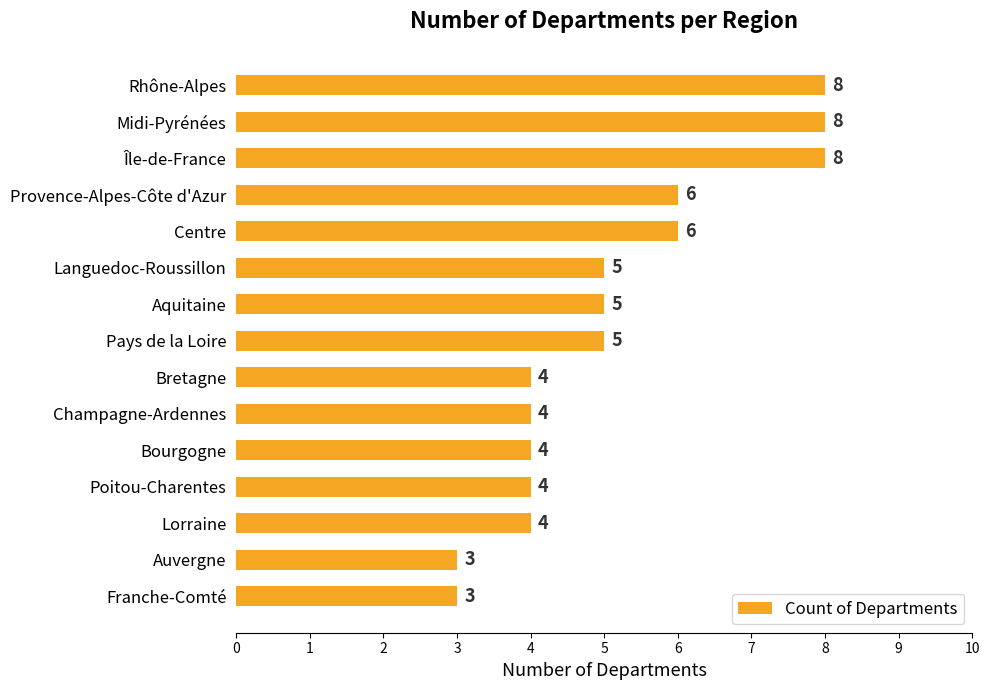

Is it true that the value at Champagne-Ardennes is 4?

True